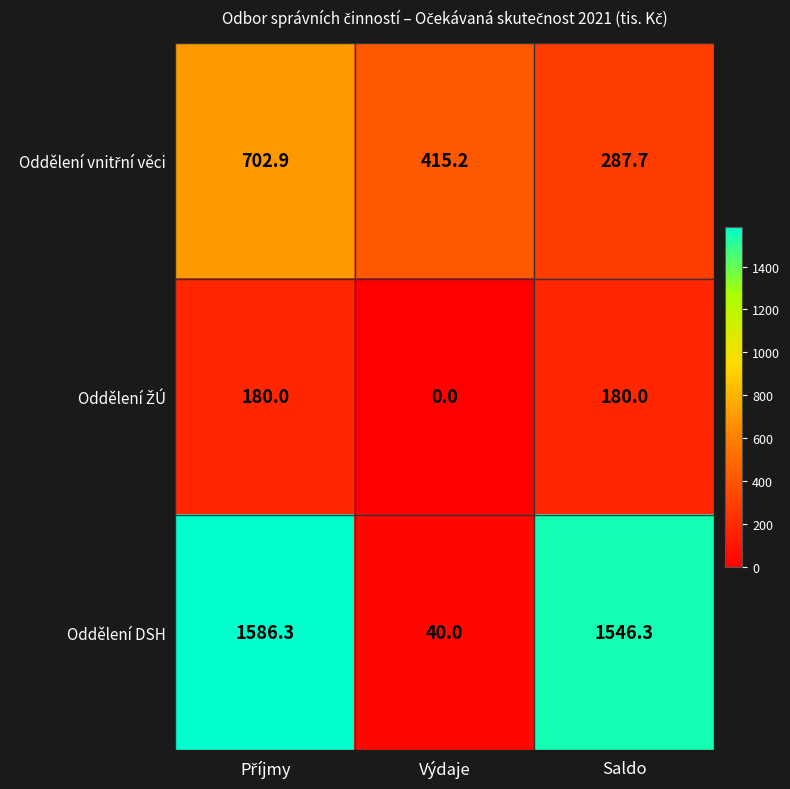

How many data points does each series have?

3